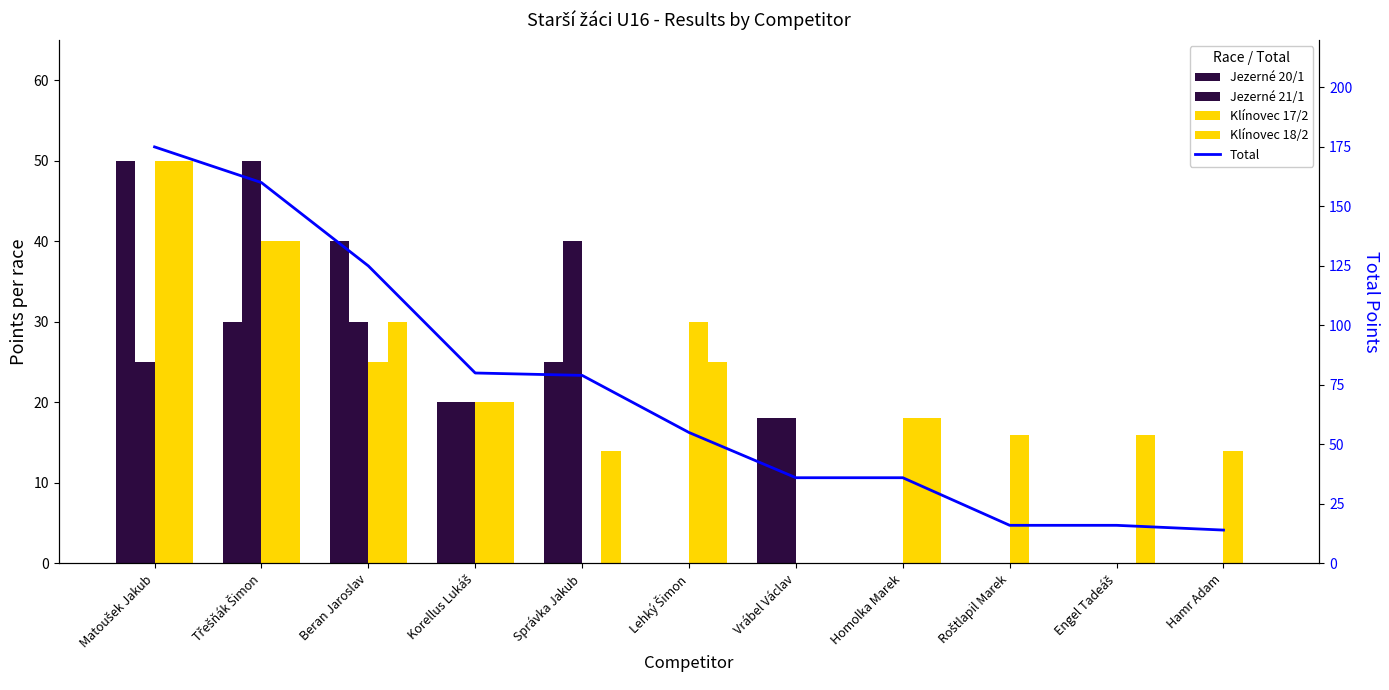

Are the bars horizontal?

No